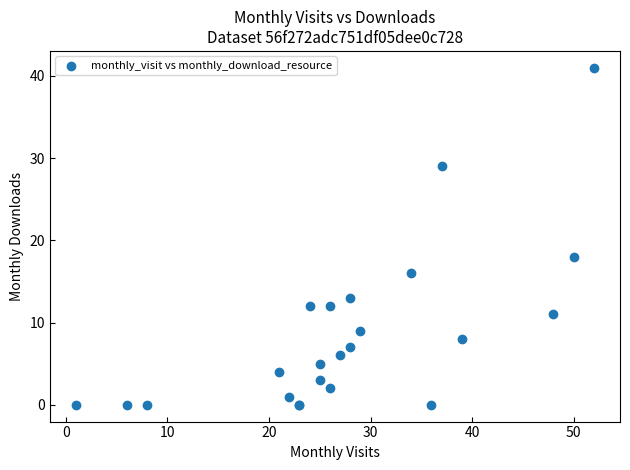

What Y value in the scatter plot is closest to 20?

18